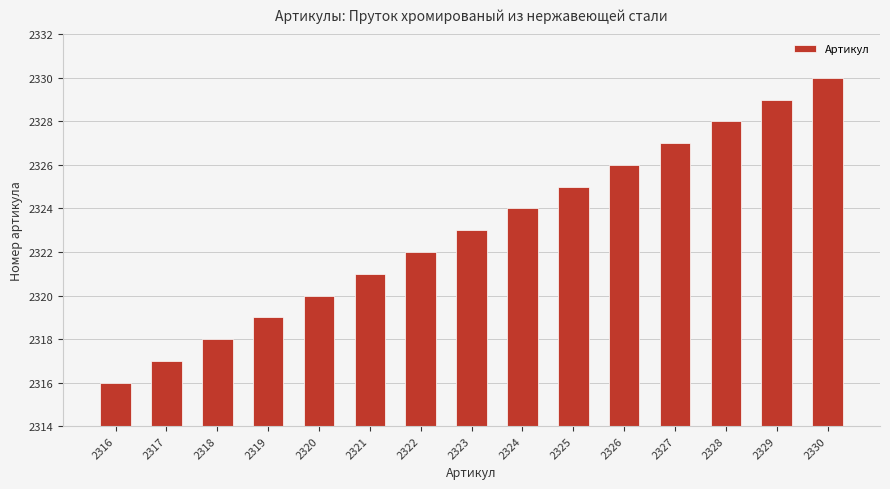

Which has a higher value, 2321 or 2316?

2321